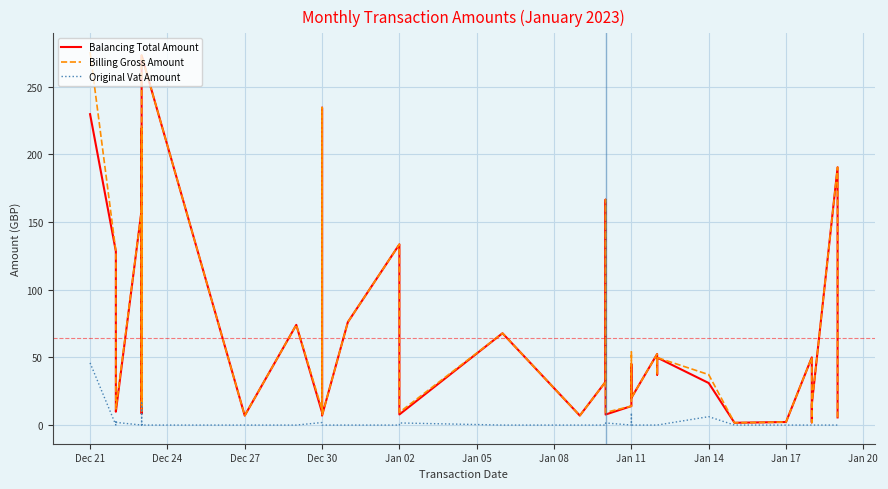

What is the average value of the Original Vat Amount series?

2.2